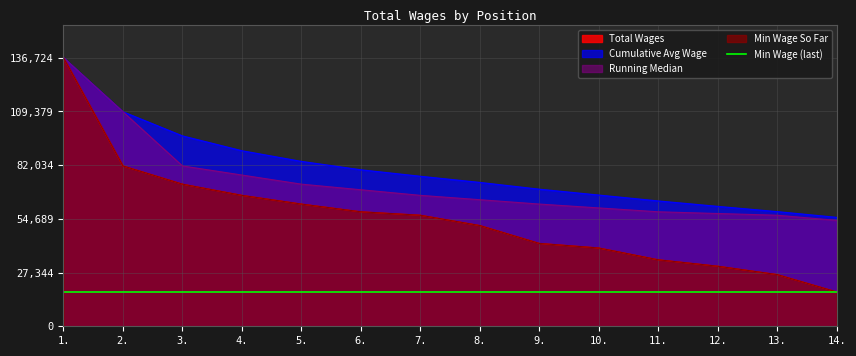

Which category has the highest value across all series?

1.